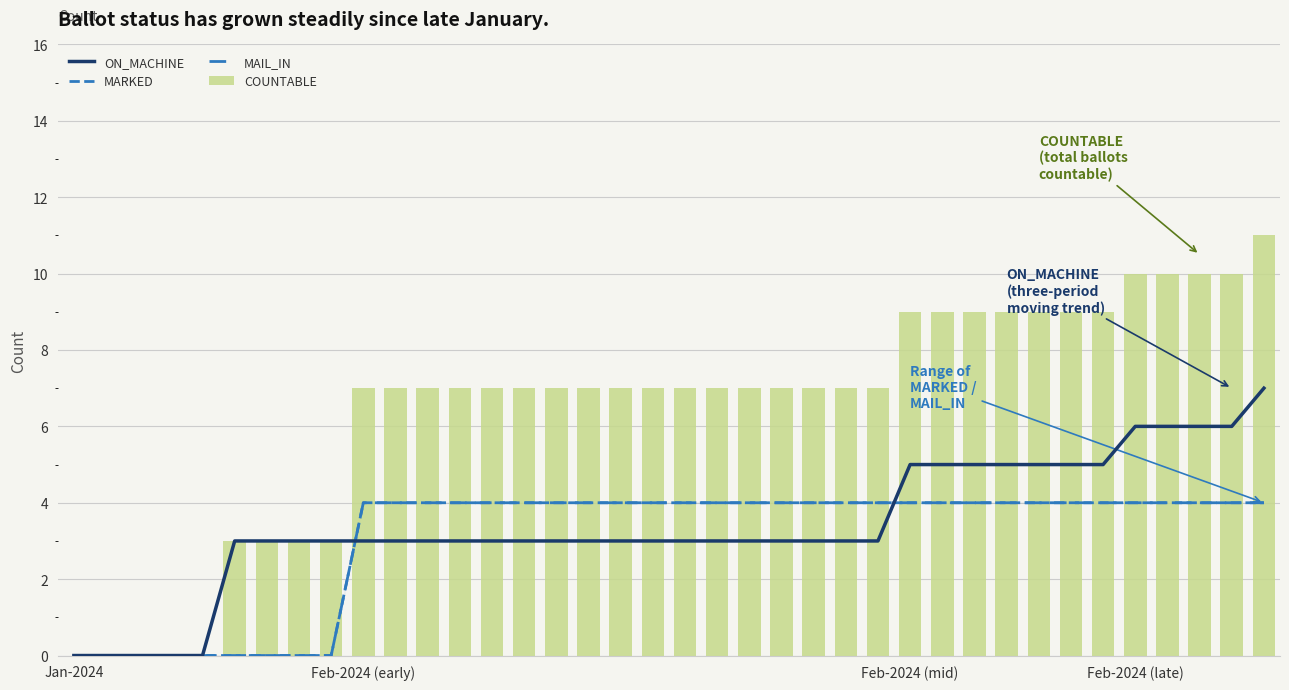

What are all the series names shown in the legend?

ON_MACHINE, MARKED, MAIL_IN, COUNTABLE